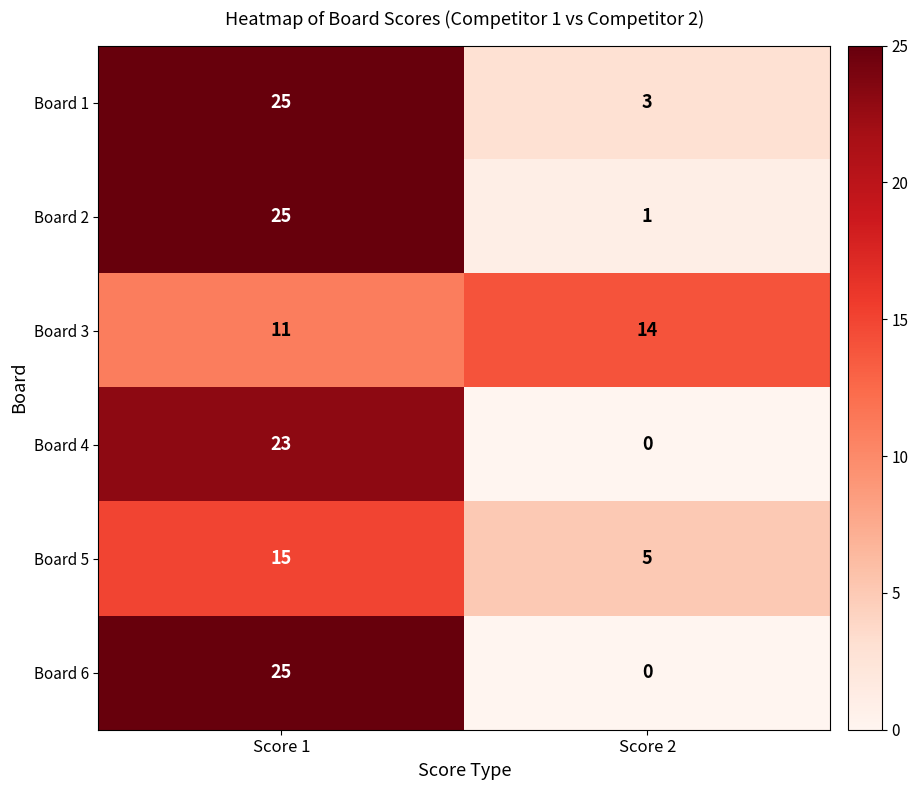

At which category is the sum across all series the highest?

Score 1